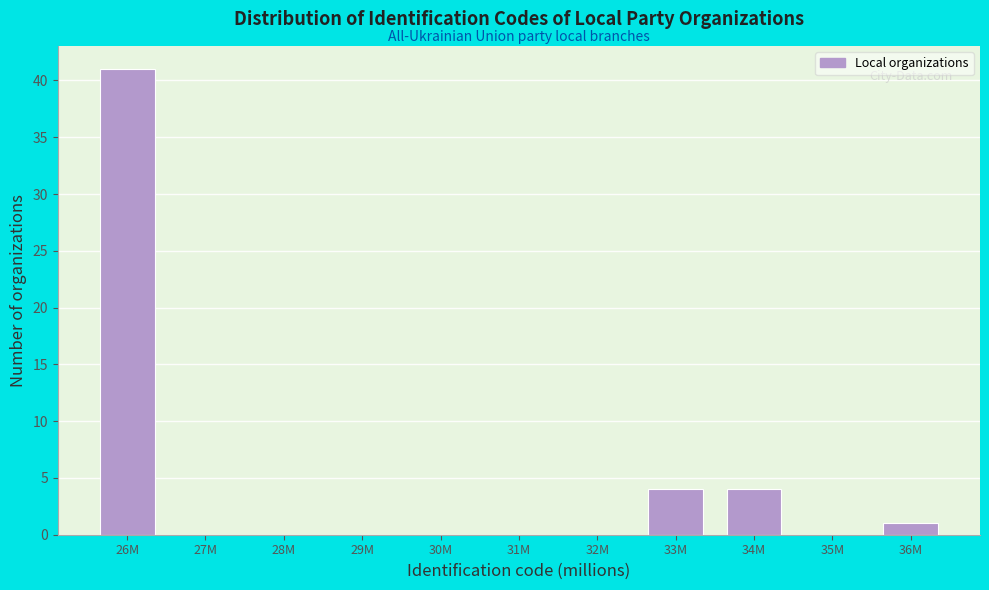

Reading left to right, transcribe all the data shown in this chart.

26M=41	27M=0	28M=0	29M=0	30M=0	31M=0	32M=0	33M=4	34M=4	35M=0	36M=1